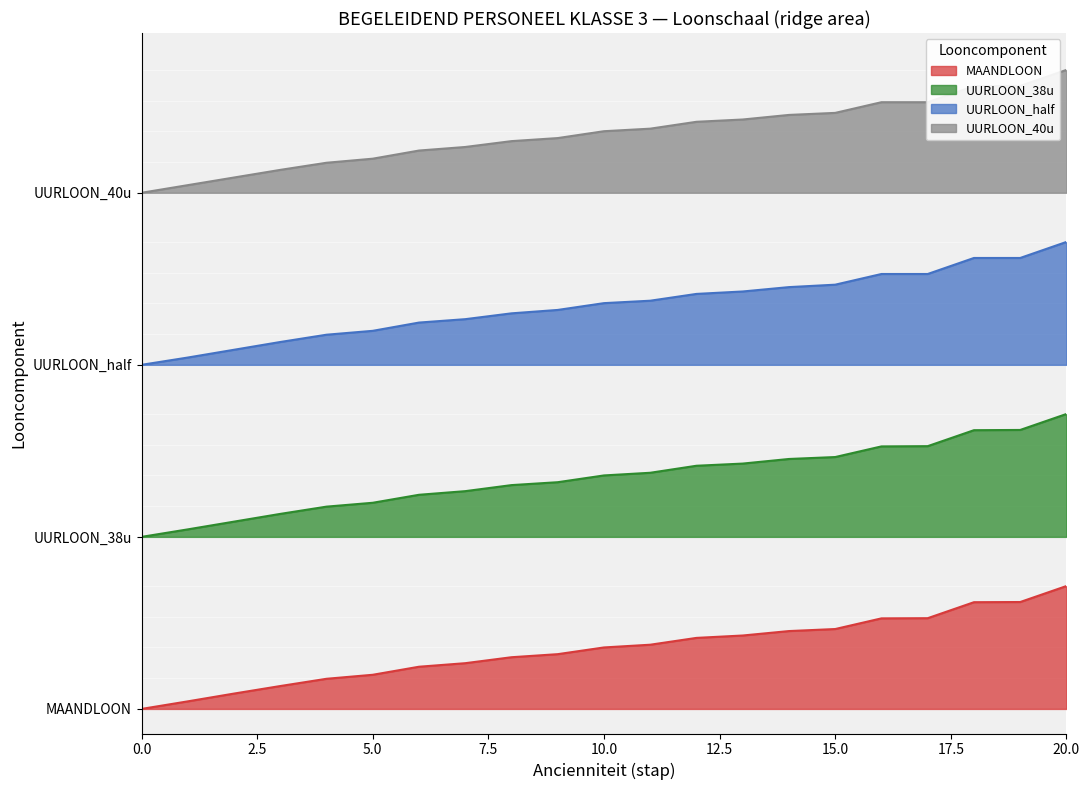

What is the difference between the UURLOON_40u values at 16 and 20?

0.3